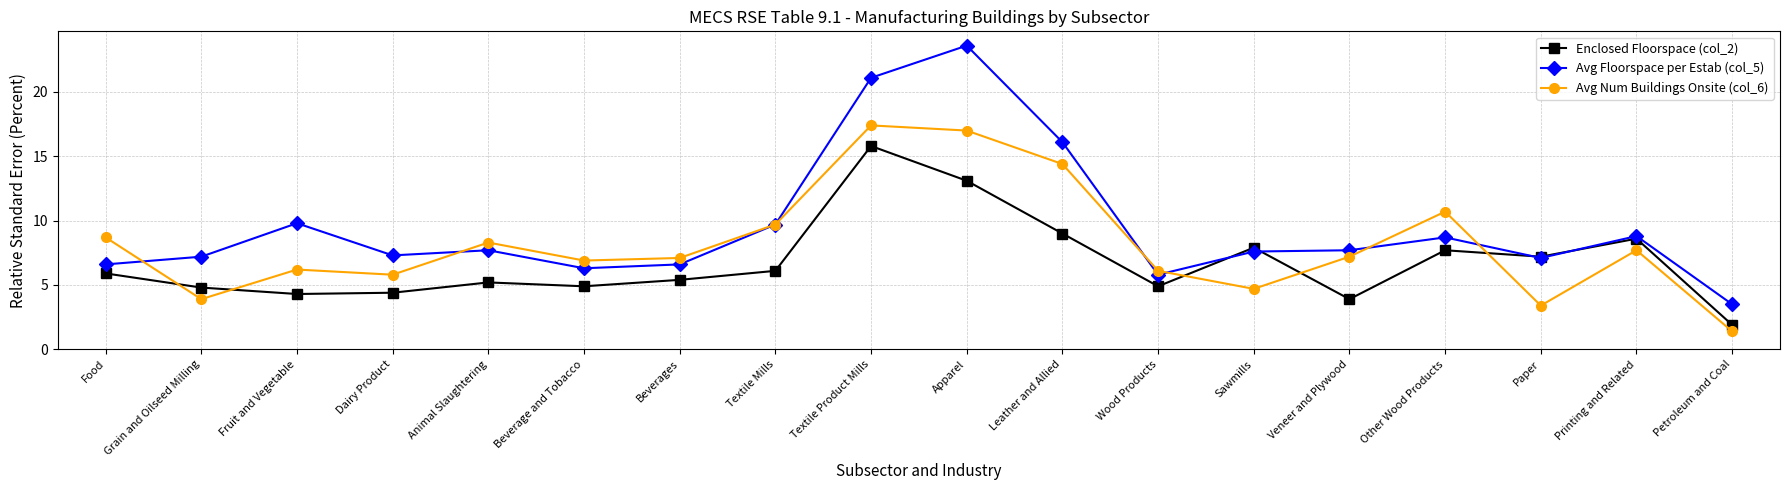

What is the smallest value displayed?

1.4